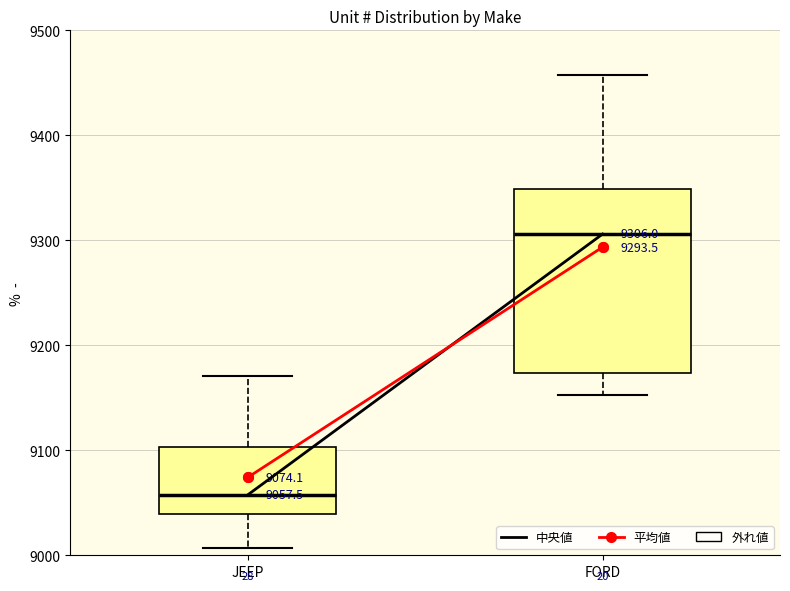

Which box's median line is the lowest?

JEEP